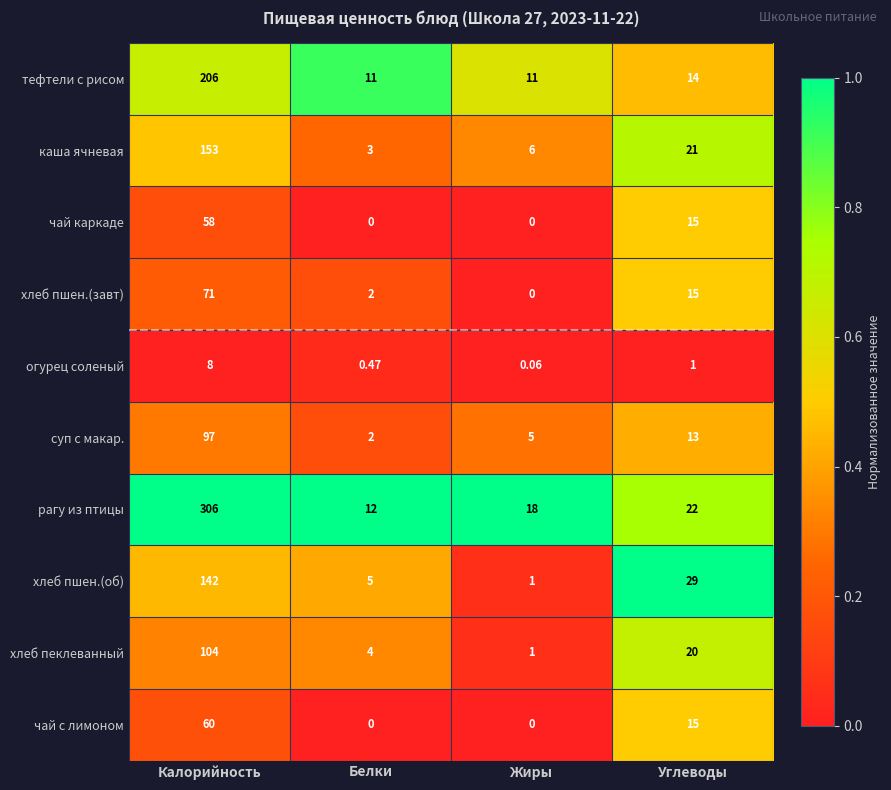

Which series has the largest total across all categories?

рагу из птицы